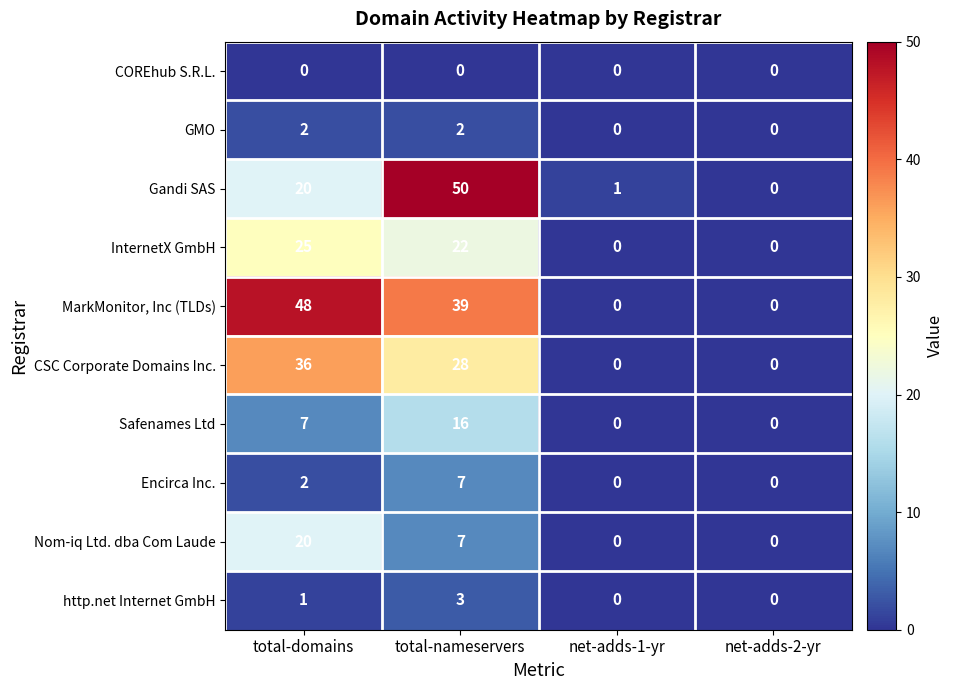

What is the greatest value displayed?

50